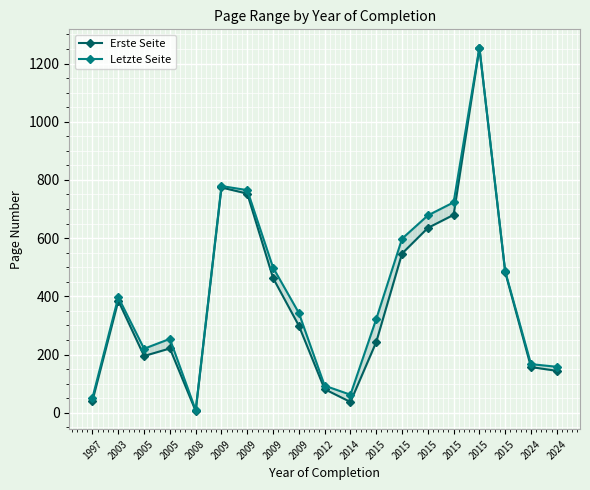

Which has a higher value, 2008 or 2024?

2024